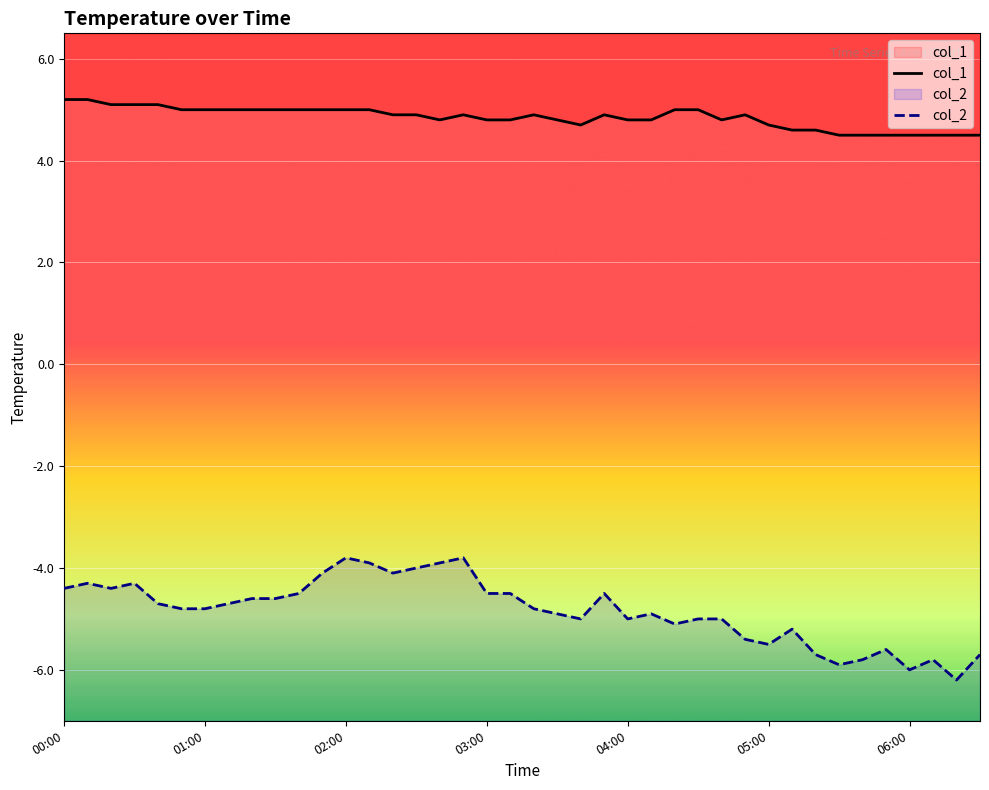

In col_2, how many points are lower than both neighbors (excluding endpoints)?

9